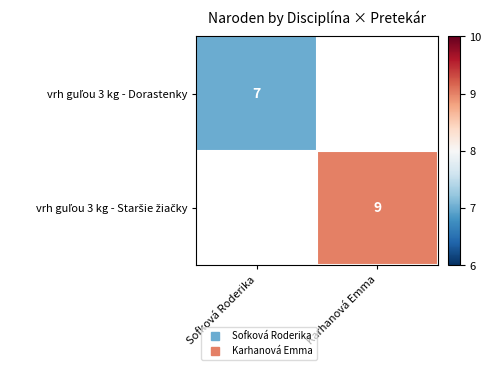

How many categories are shown in the chart?

2